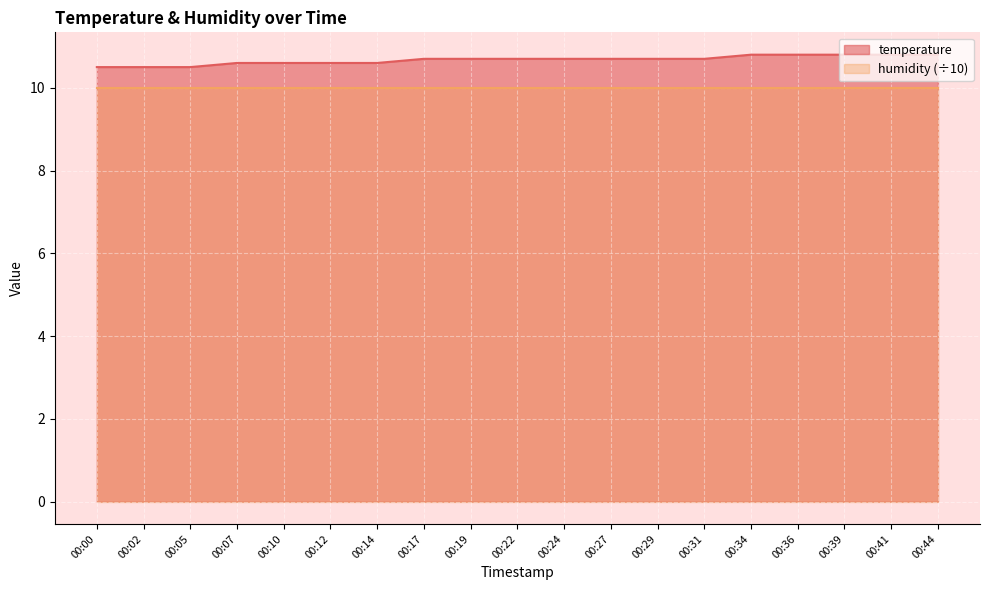

What is the change in value from 00:05 to 00:12?

+0.1